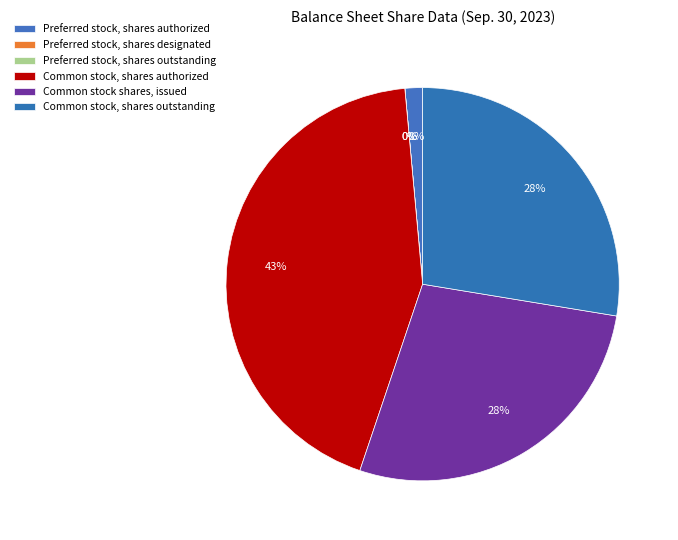

Is the sum of Preferred stock, shares outstanding and Preferred stock, shares designated greater than half?

No